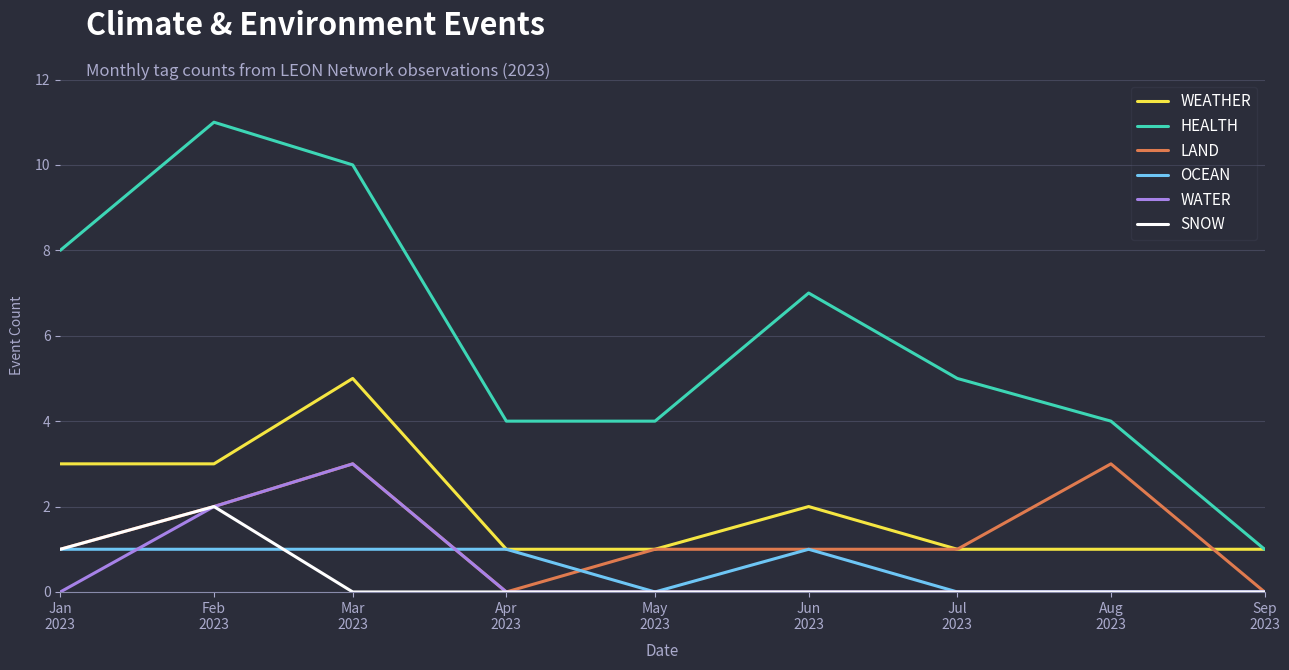

Which series has the largest range (max minus min)?

HEALTH